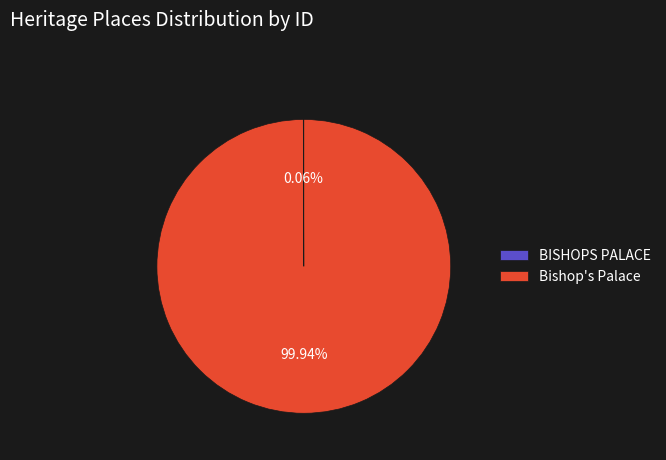

What is the largest slice in the pie chart?

Bishop's Palace